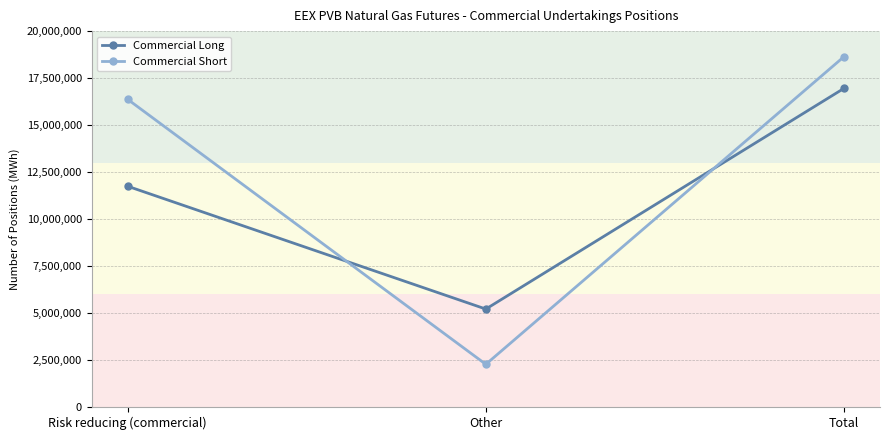

Reading left to right, transcribe all the data shown in this chart.

Commercial Long: 11748860	5211500	16960360
Commercial Short: 16377010	2271630	18648640